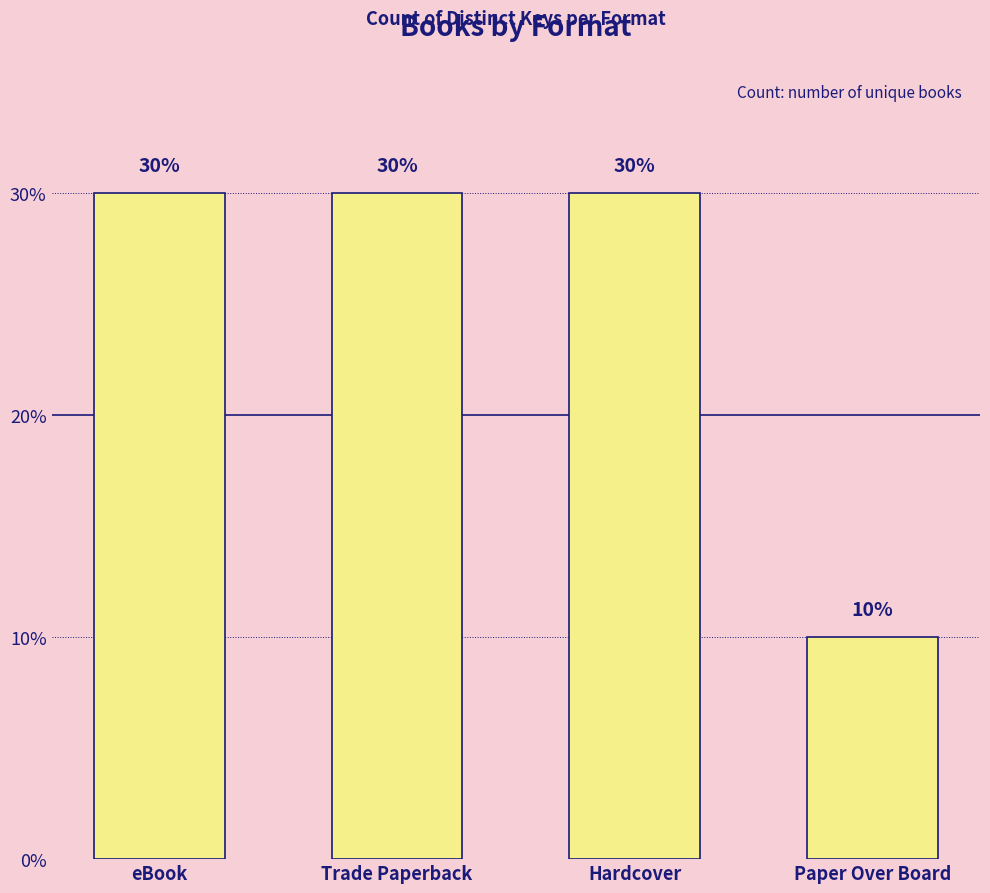

What is the sum of the values at Hardcover and eBook?

60